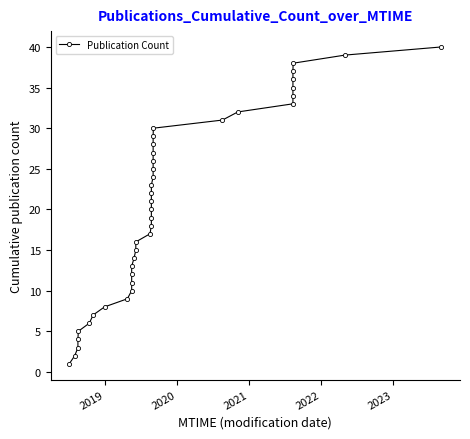

Count the number of values greater than 21.

19